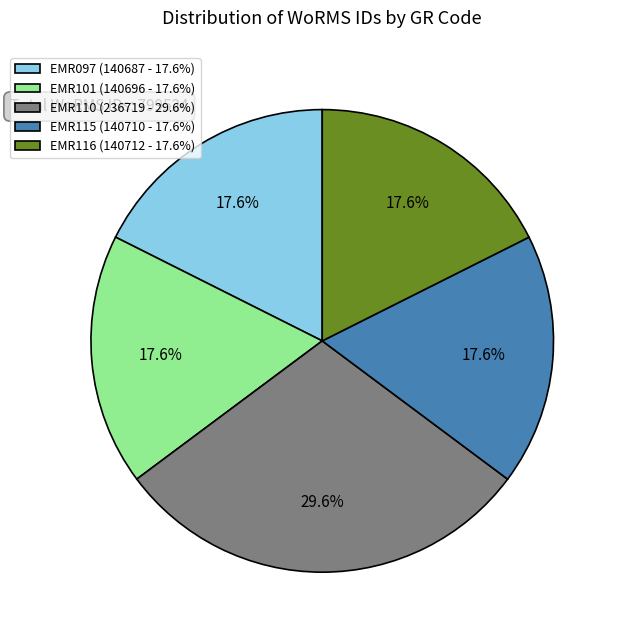

Is there a majority slice in this chart?

No